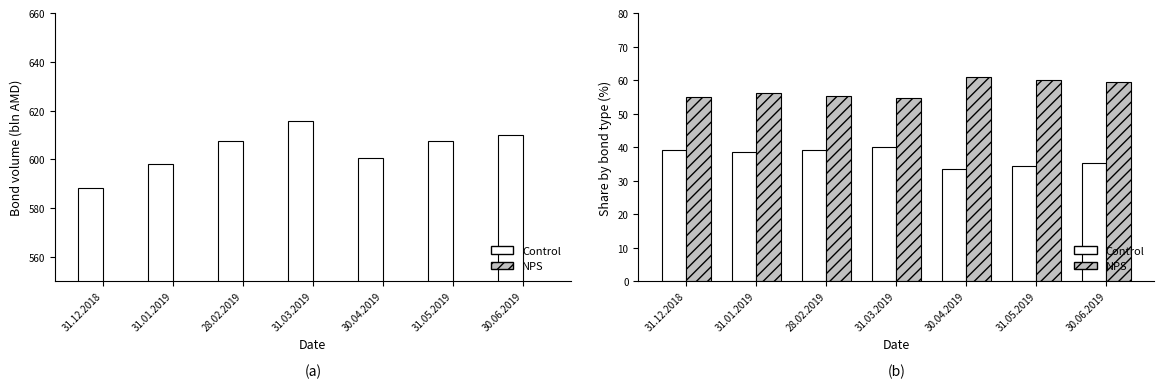

Is it true that Control equals 24.6 at 30.06.2019?

False